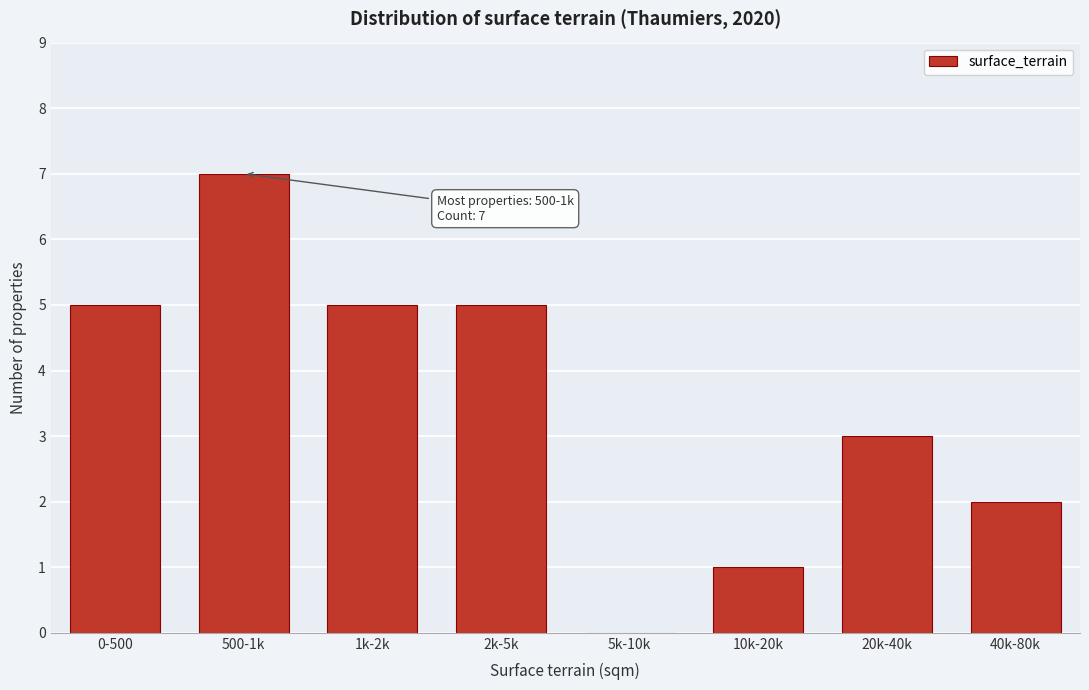

Reading left to right, extract all data points from this chart.

0-500=5	500-1k=7	1k-2k=5	2k-5k=5	5k-10k=0	10k-20k=1	20k-40k=3	40k-80k=2